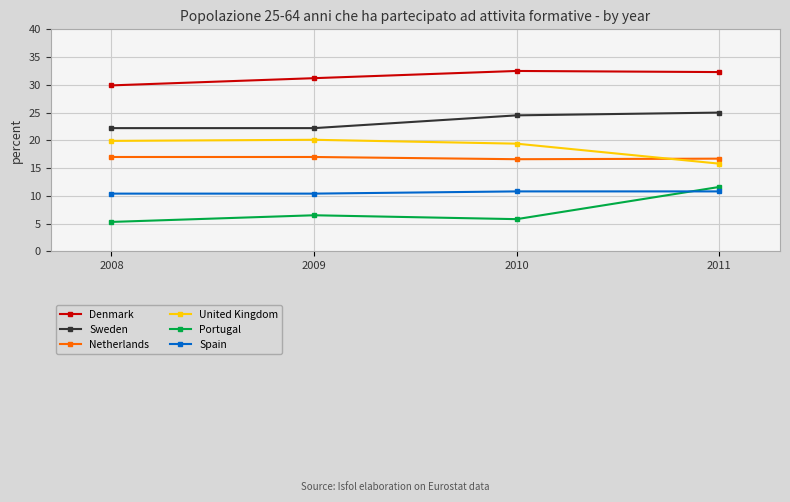

At which category is the sum across all series the highest?

2011